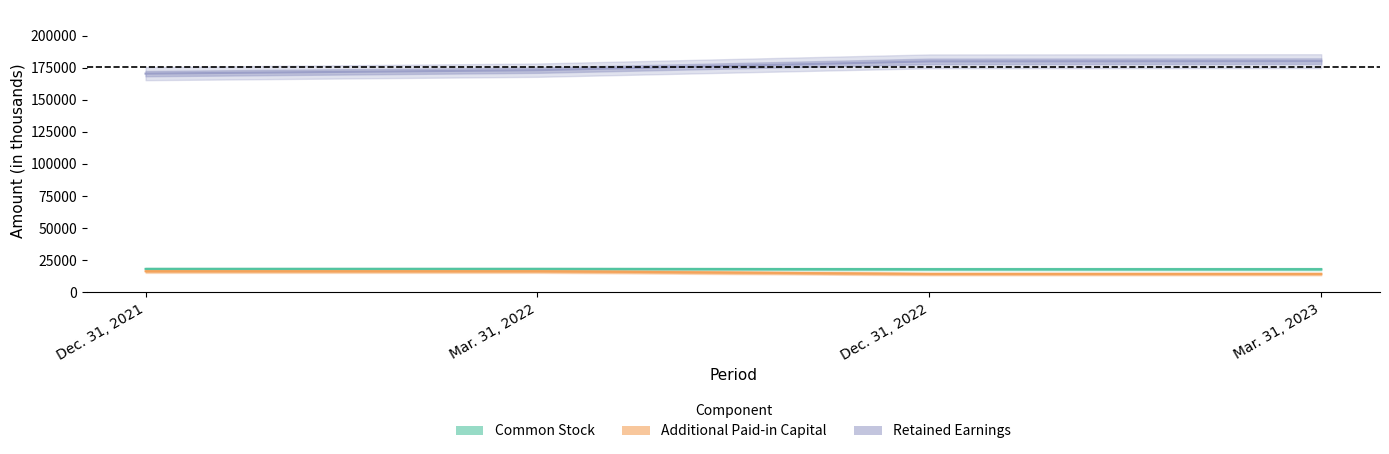

Which has a higher value, Dec. 31, 2022 or Mar. 31, 2023?

Dec. 31, 2022